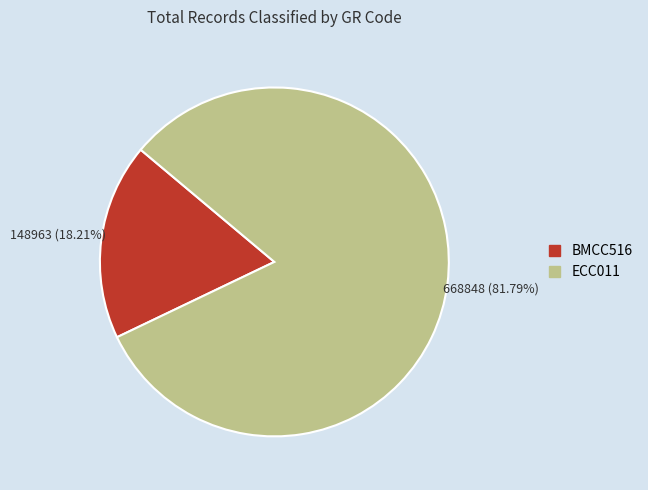

To the nearest percent, what percentage of the pie is BMCC516?

18%